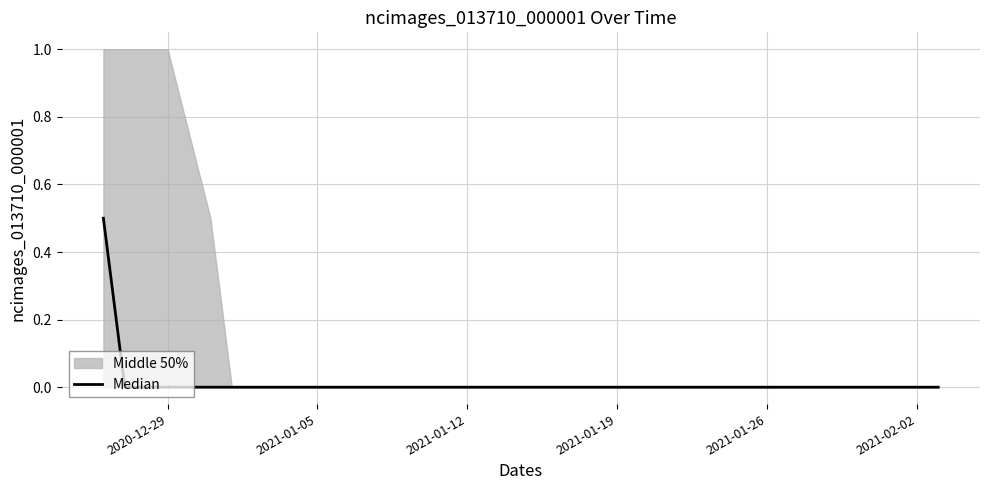

At which category does the chart reach its peak across all series?

2020-12-29